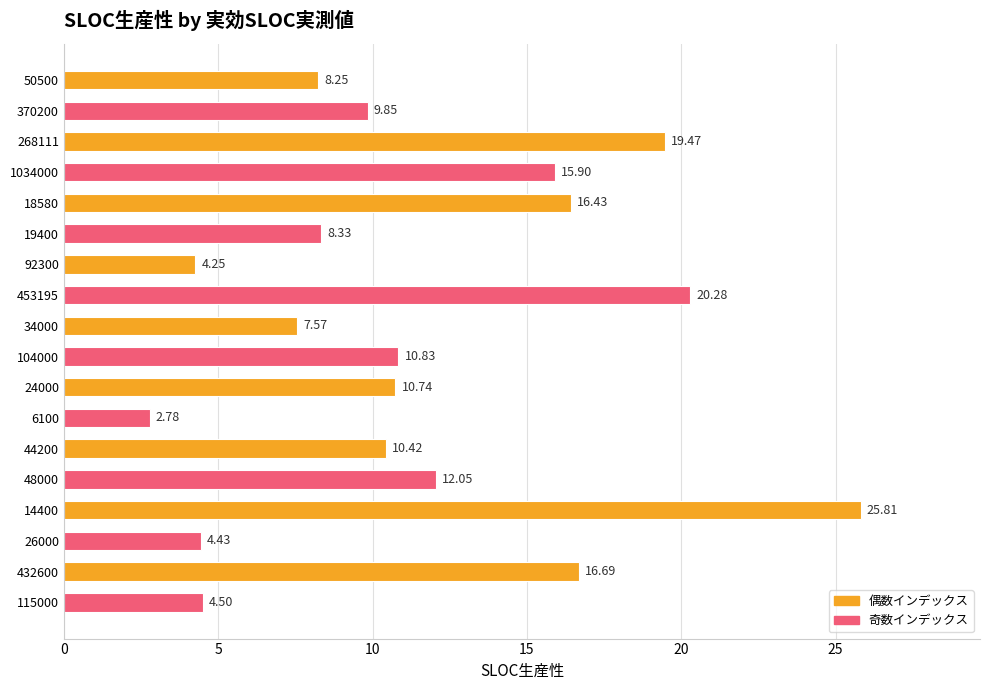

Rank the categories by value from highest to lowest.

14400, 453195, 268111, 432600, 18580, 1034000, 48000, 104000, 24000, 44200, 370200, 19400, 50500, 34000, 115000, 26000, 92300, 6100